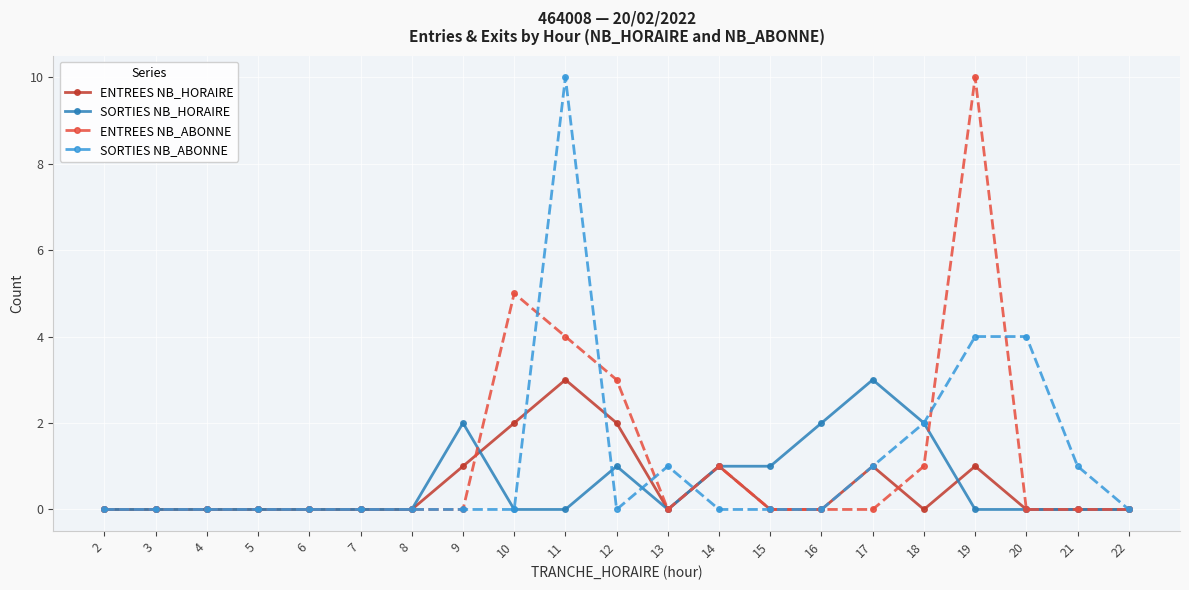

Is it true that SORTIES NB_ABONNE equals 0 at 15?

True